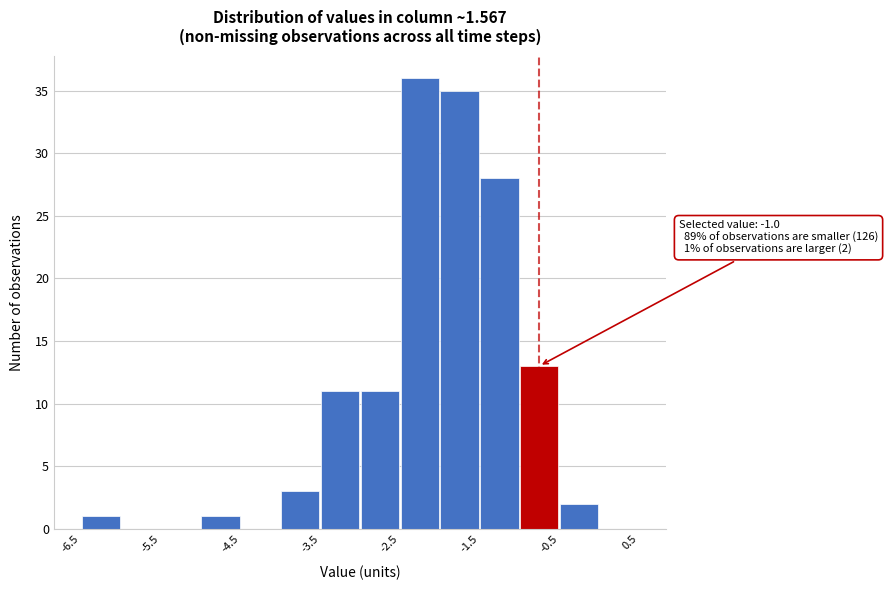

Over which range of the x-axis is the bar tallest?

-2.5 to -2.0